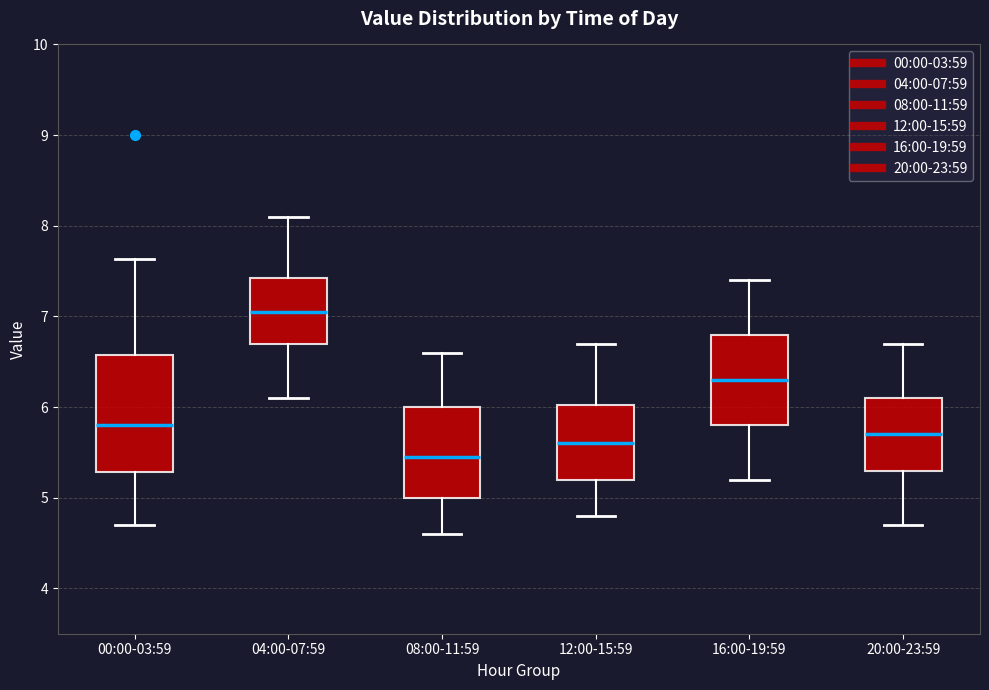

Which box is the tallest, from its lower edge to its upper edge?

00:00-03:59